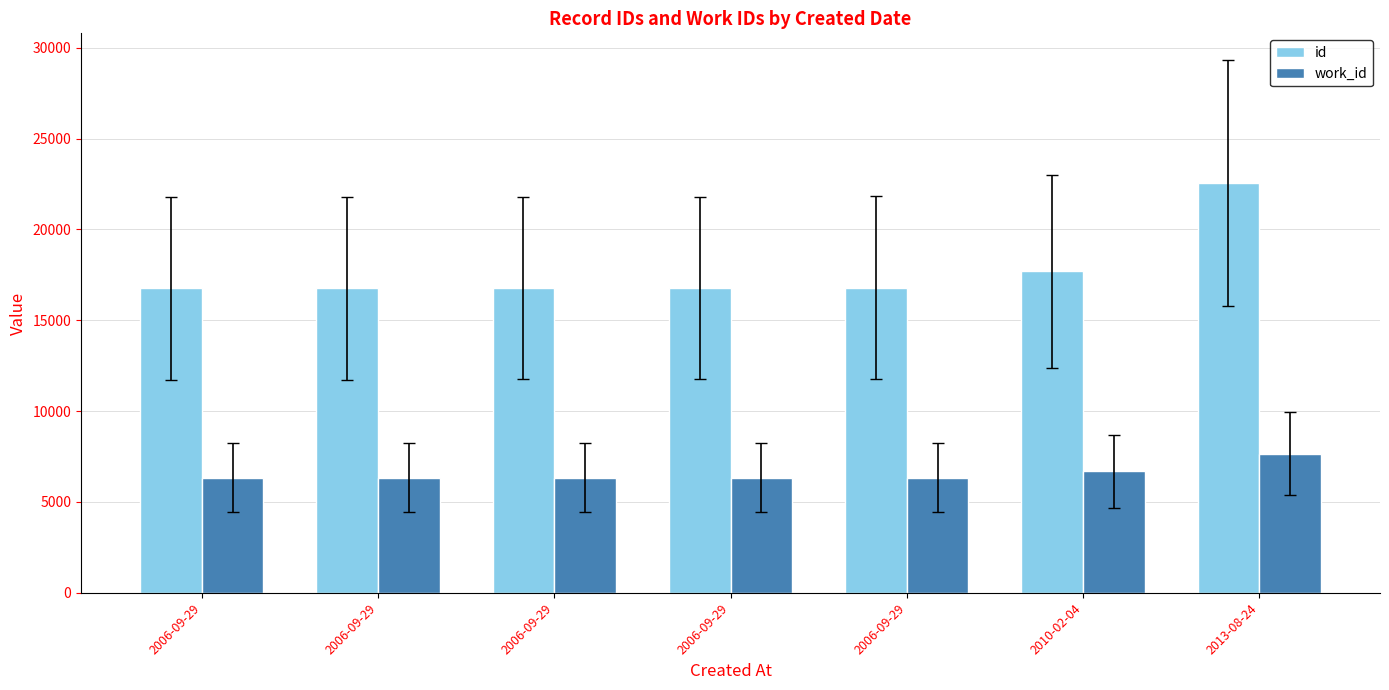

Rank the series by their average value, from highest to lowest.

id, work_id